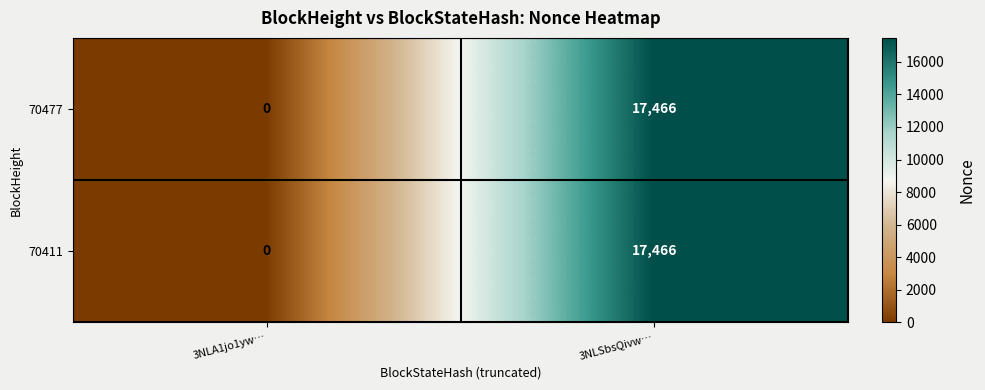

What is the maximum value shown in the chart?

17466